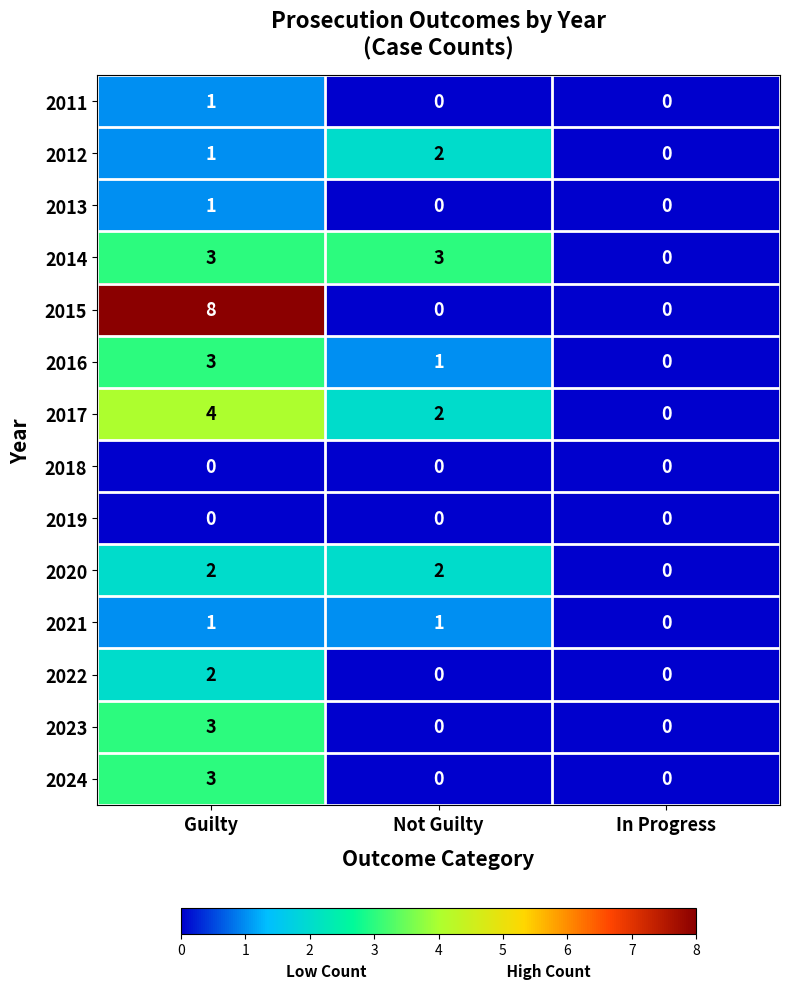

True or false: 2013 has a value of 0 at In Progress.

True